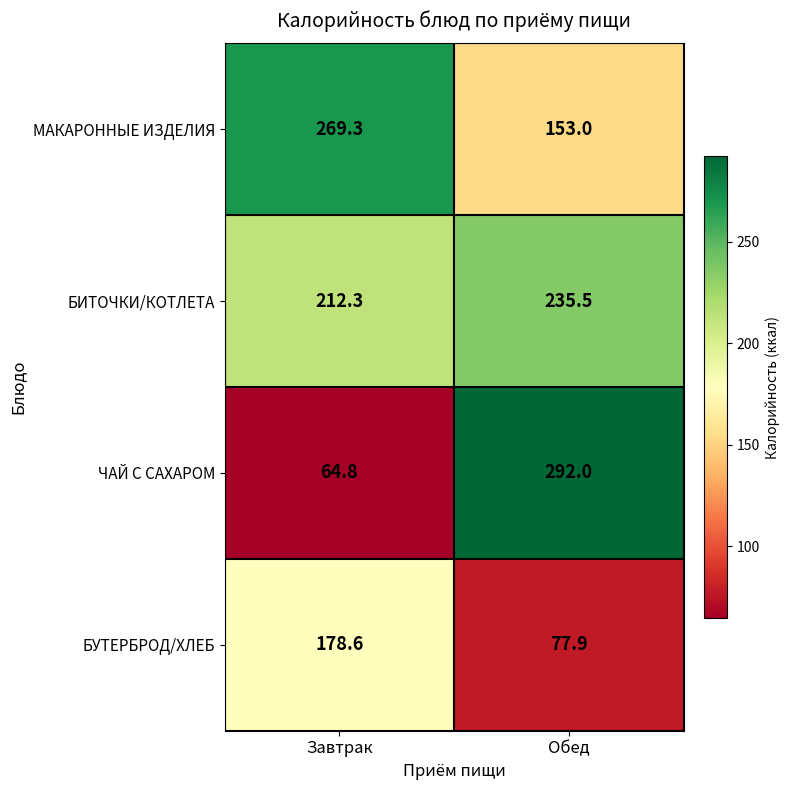

List the series in order of their peak value, lowest first.

БУТЕРБРОД/ХЛЕБ, БИТОЧКИ/КОТЛЕТА, МАКАРОННЫЕ ИЗДЕЛИЯ, ЧАЙ С САХАРОМ